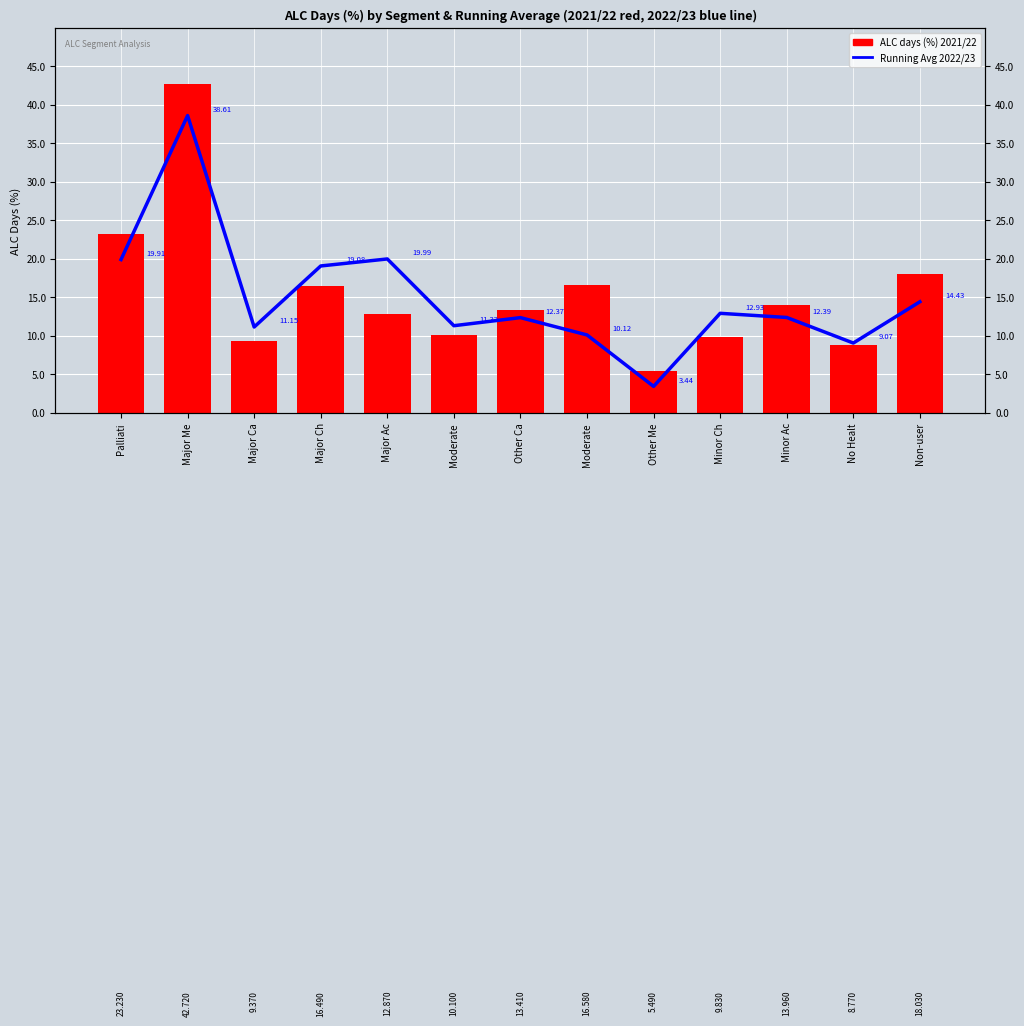

How many data points does each series have?

13